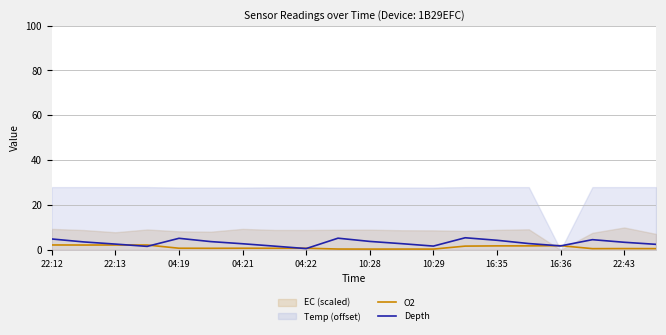

The Depth series shows 2.6 at 22:13. True or false?

True